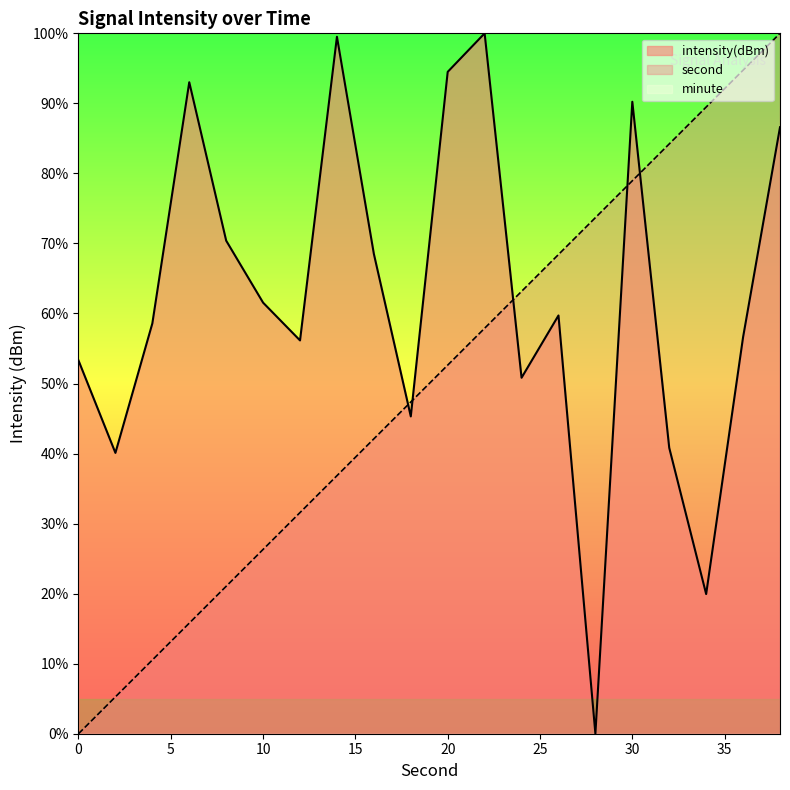

What is the greatest value displayed?

100.0